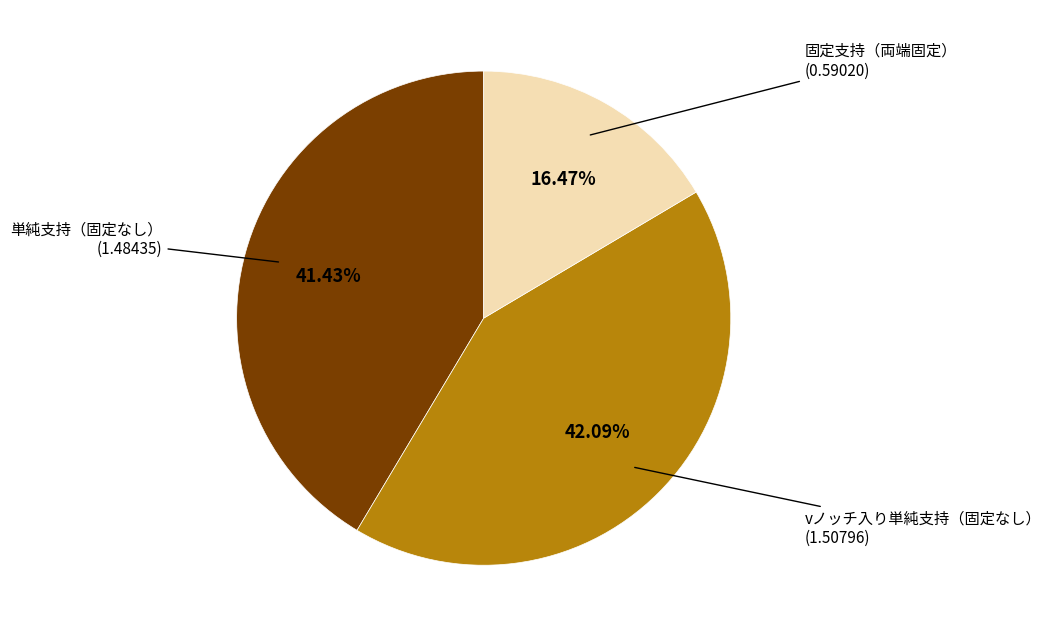

What is the ratio of the value at 単純支持（固定なし） to the value at vノッチ入り単純支持（固定なし）?

1.0